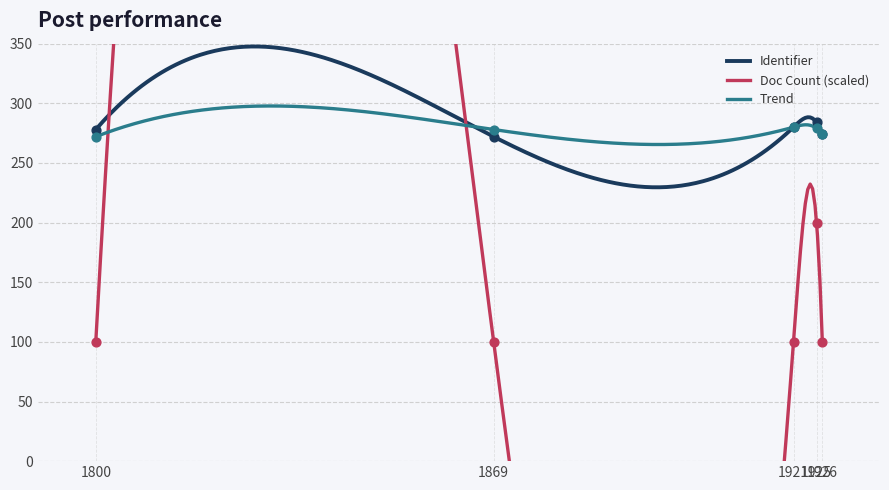

What is the minimum value for Identifier?

229.6